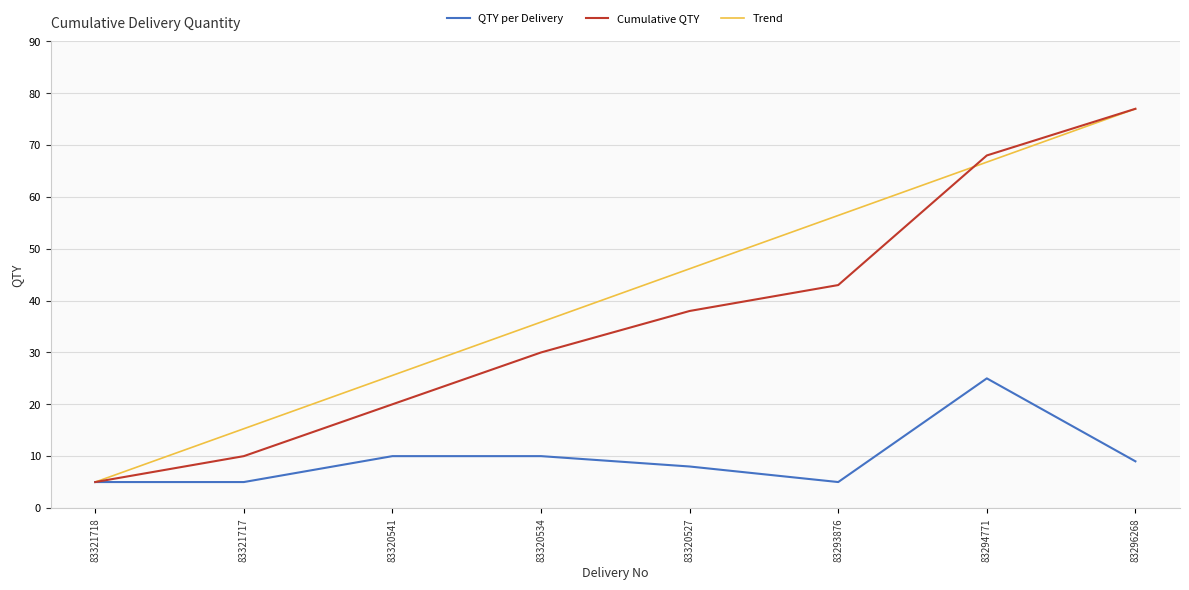

At which label does Trend first exceed 46?

83320527